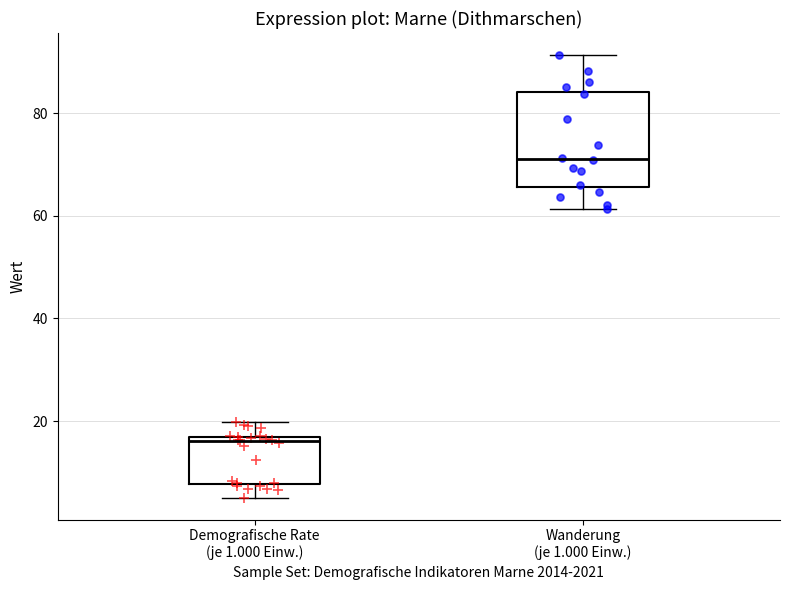

Which box has the highest median line?

Wanderung (je 1.000 Einw.)